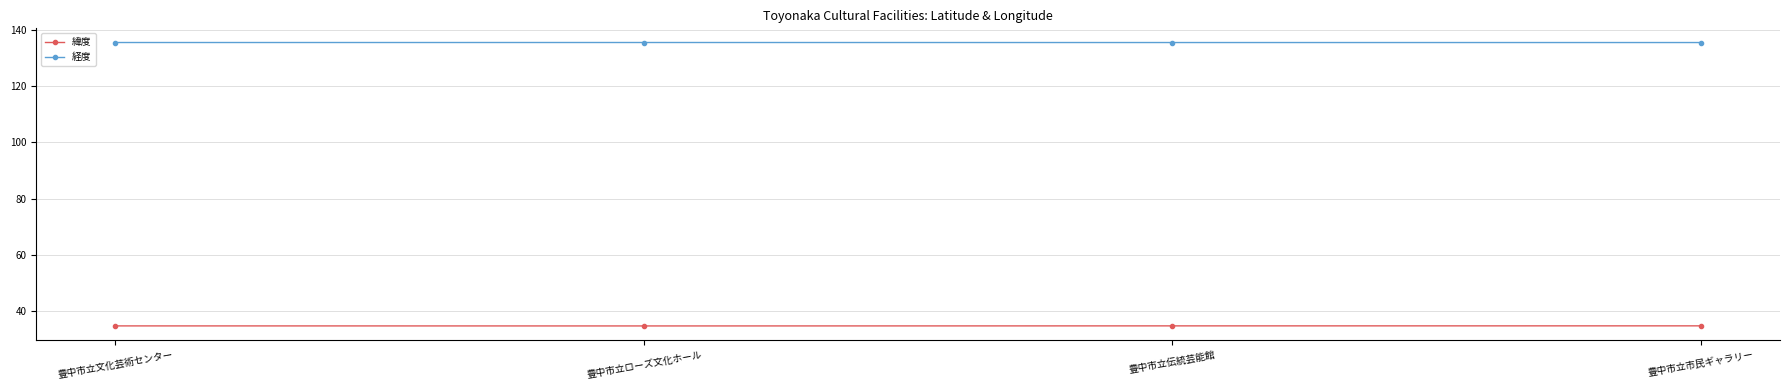

True or false: 経度 has a value of 135.5 at 豊中市立市民ギャラリー.

True